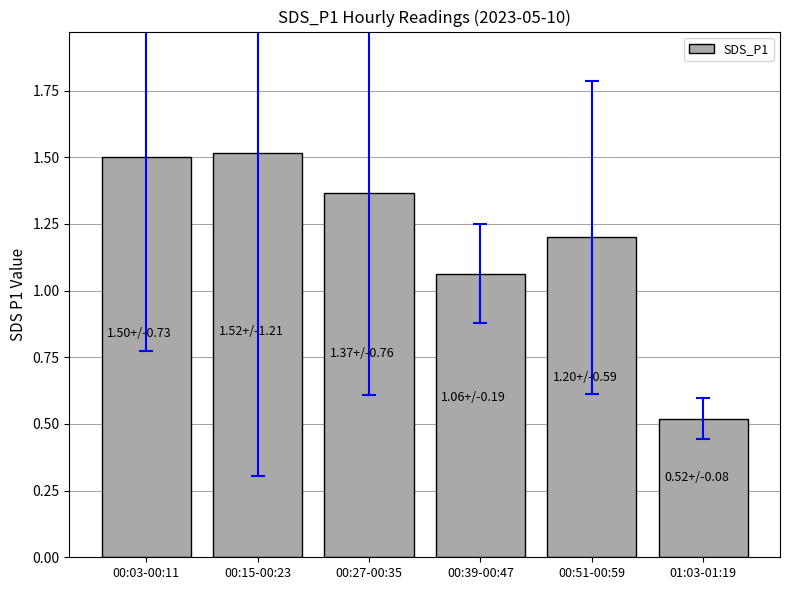

How many data points are less than 1?

1